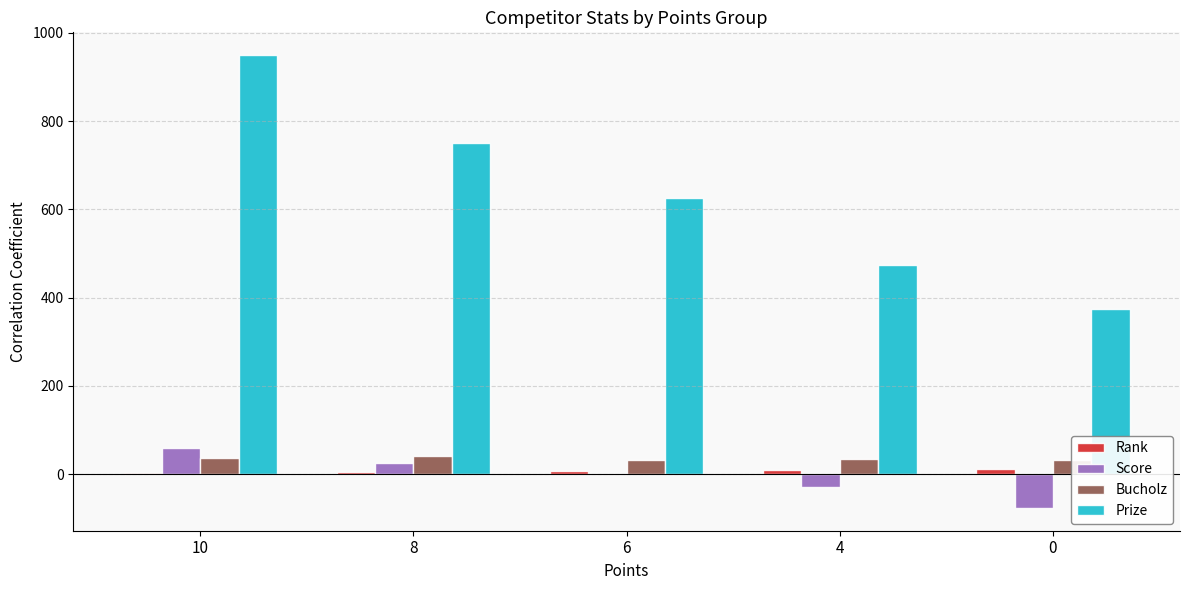

Reading right to left, what are all the values shown in this chart?

Rank: 12.0	9.5	6.5	4.0	1.5
Score: -77.0	-28.5	-0.5	24.3	59.5
Bucholz: 32.0	34.5	32.0	42.0	36.0
Prize: 375.0	475.0	625.0	750.0	950.0